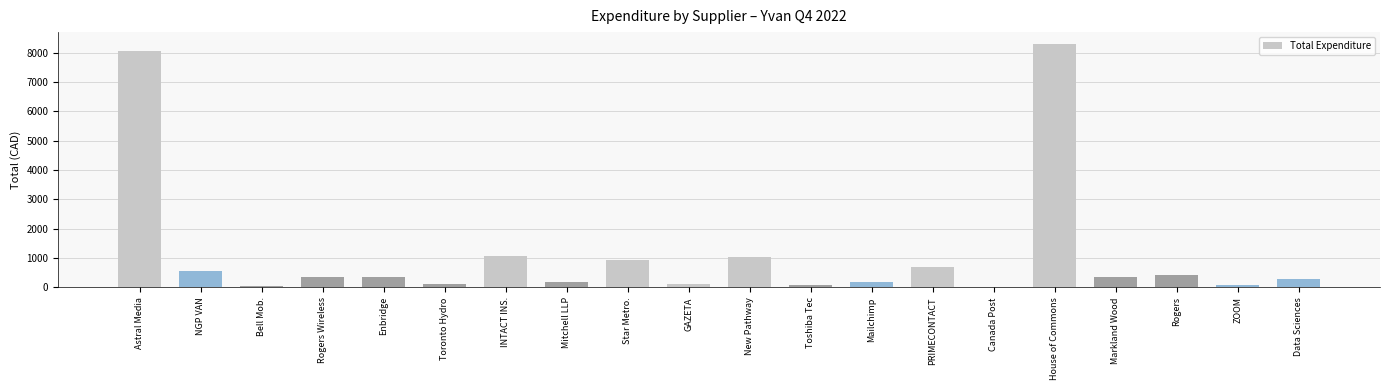

The value at Rogers Wireless is 625.3. True or false?

False